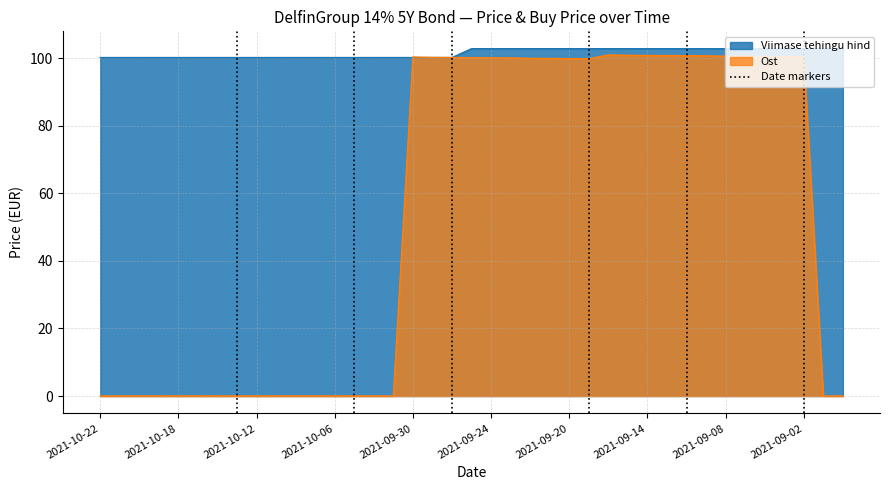

What is the difference between the highest and lowest values at 2021-09-24?

2.7